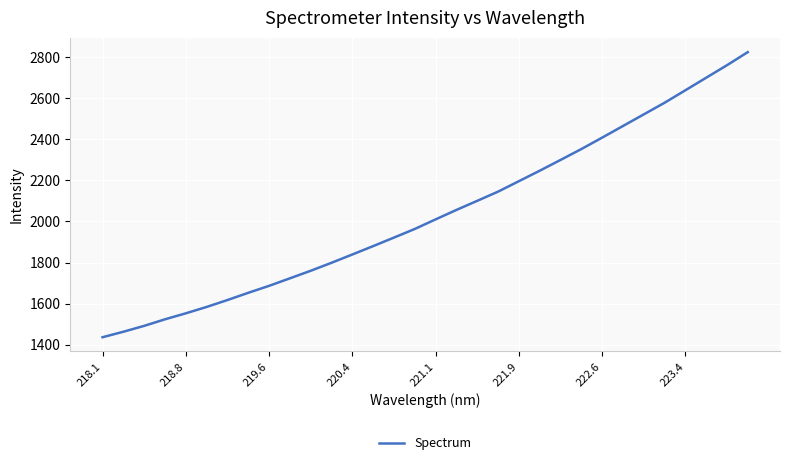

What is the difference between the maximum and minimum values?

1388.5